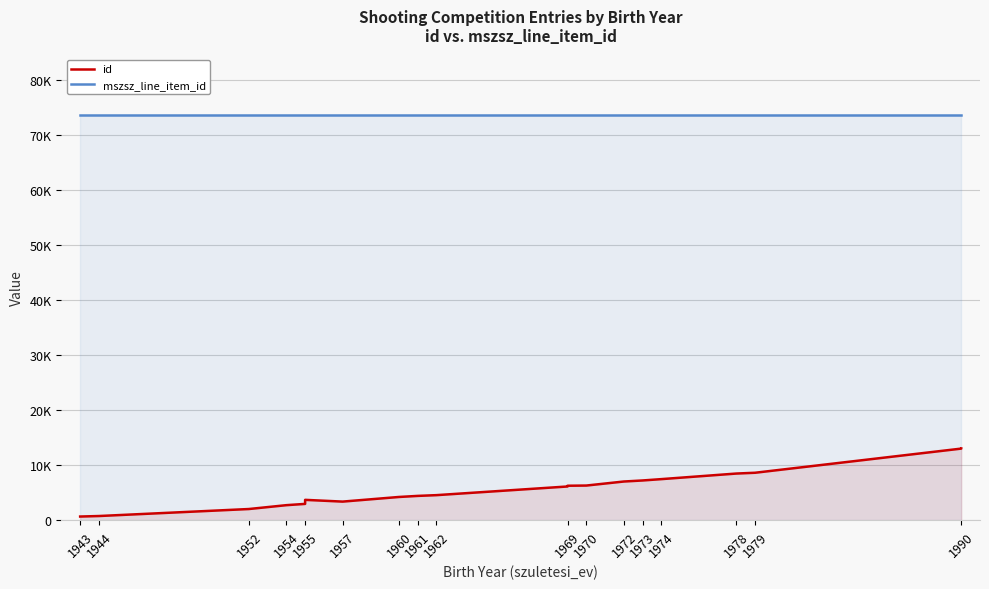

Between 1957 and 1972, which series saw the biggest shift?

id